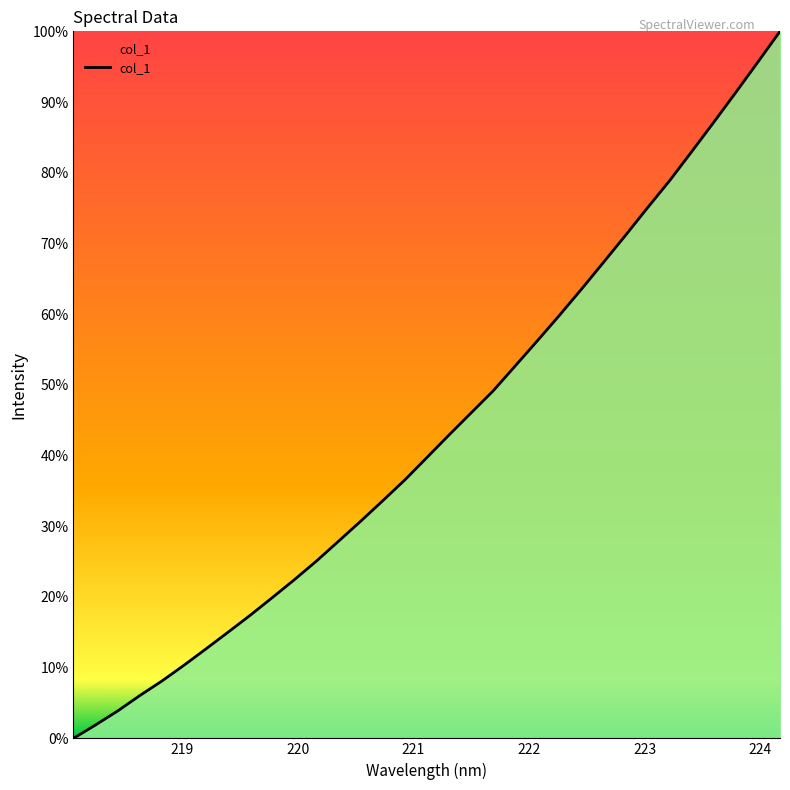

What is the difference between the maximum and minimum values?

100.0